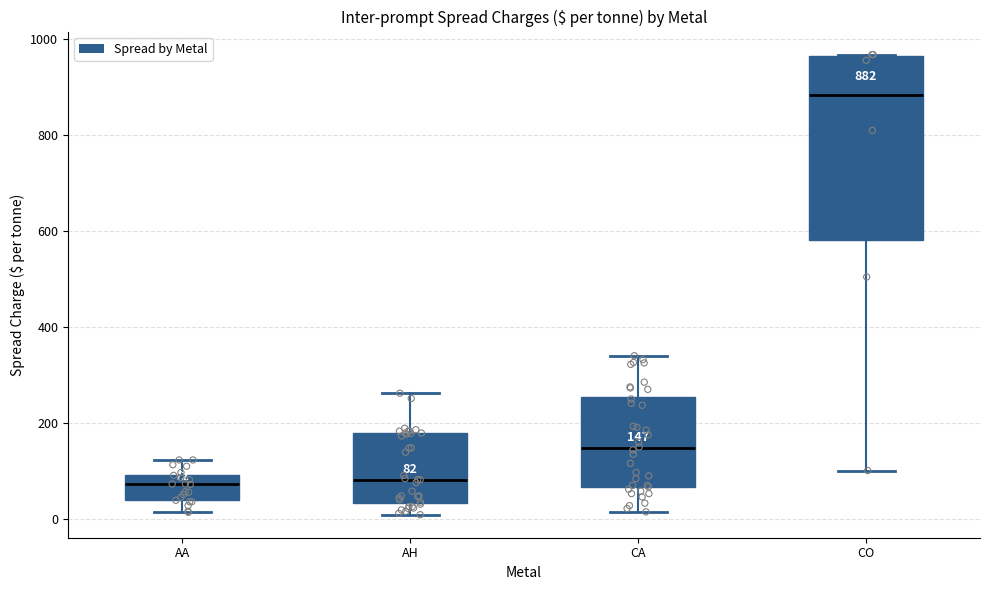

Which box's median line is the highest?

CO